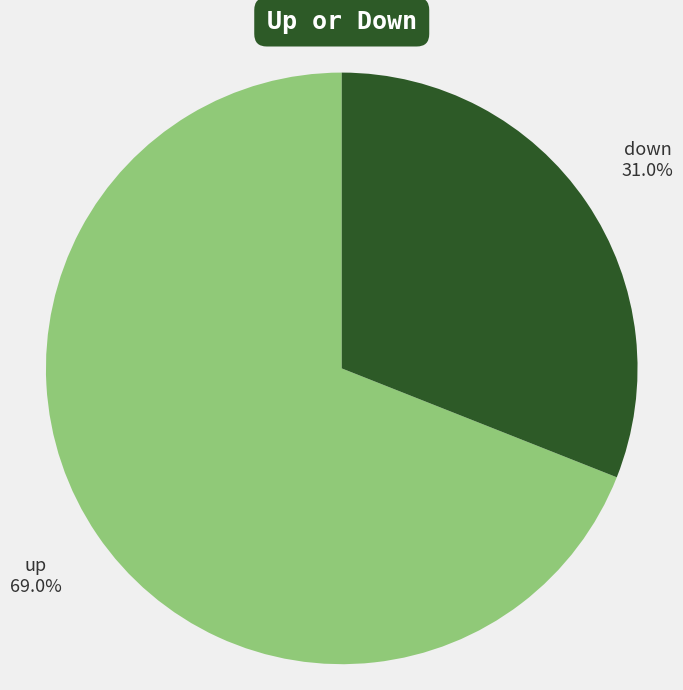

How many segments does this pie chart have?

2